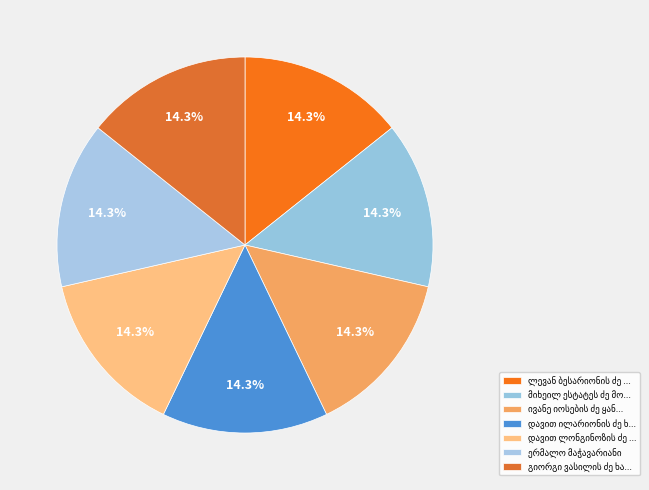

To the nearest percent, what is the average slice percentage?

14%